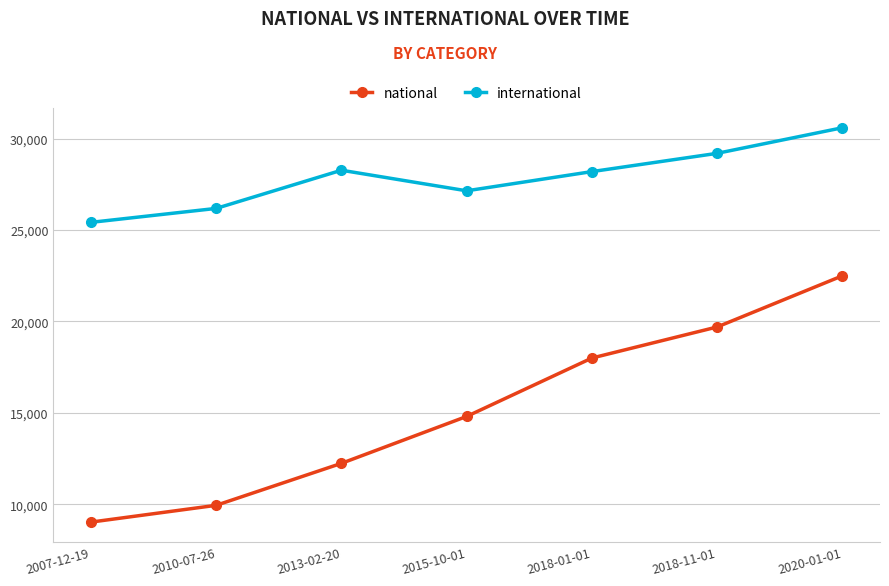

True or false: international and national cross at least once.

False